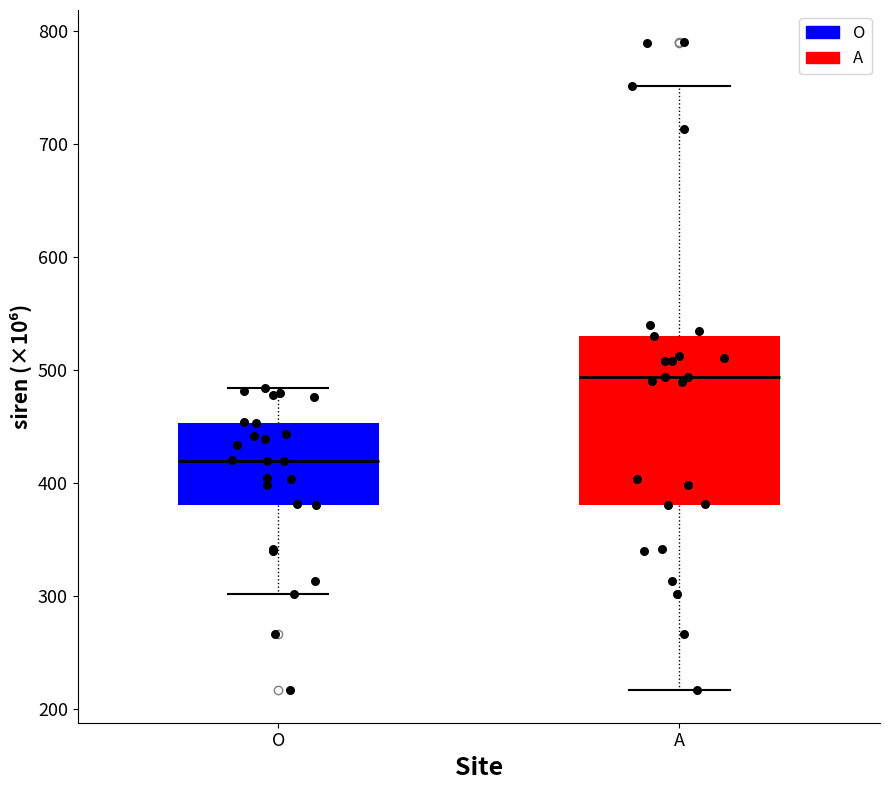

Comparing the boxes themselves (not the whiskers), which one is the tallest?

A